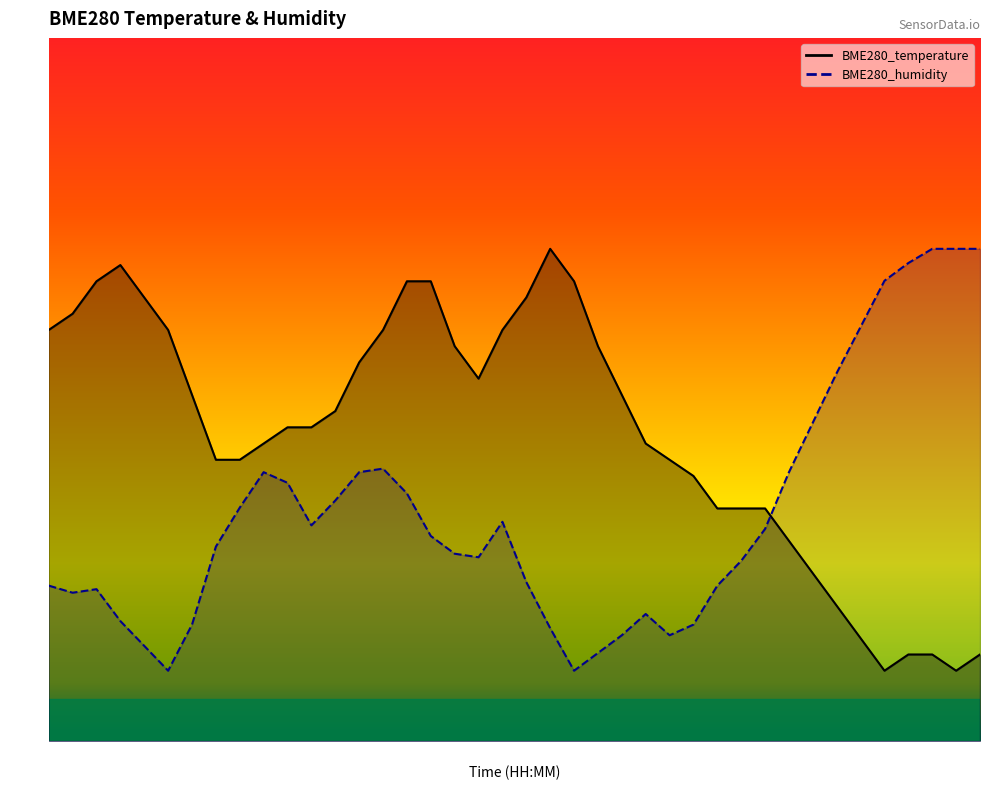

Which label corresponds to the largest value in the chart?

01:32